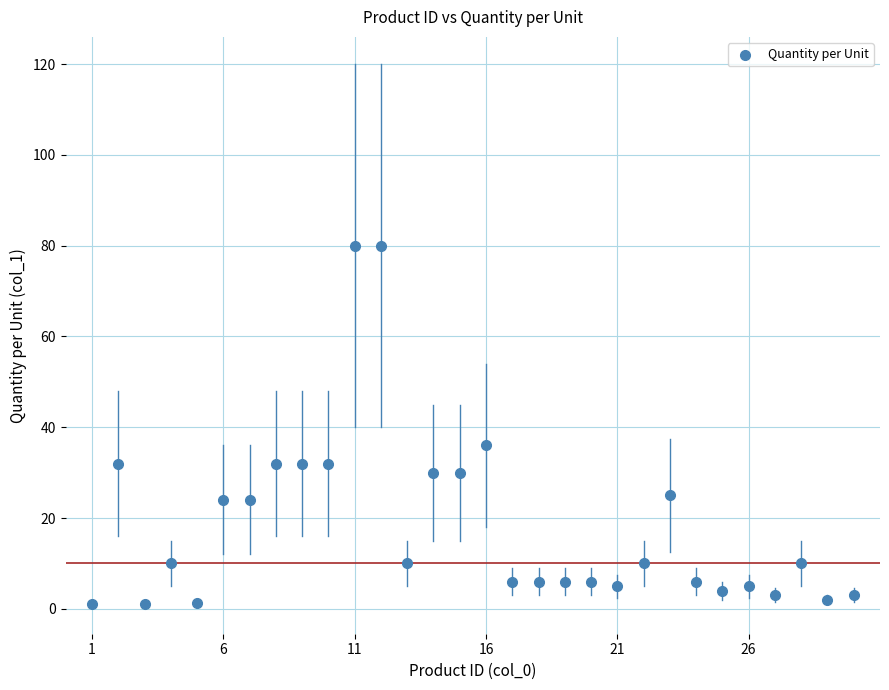

What is the range of X values (max minus min)?

29.0